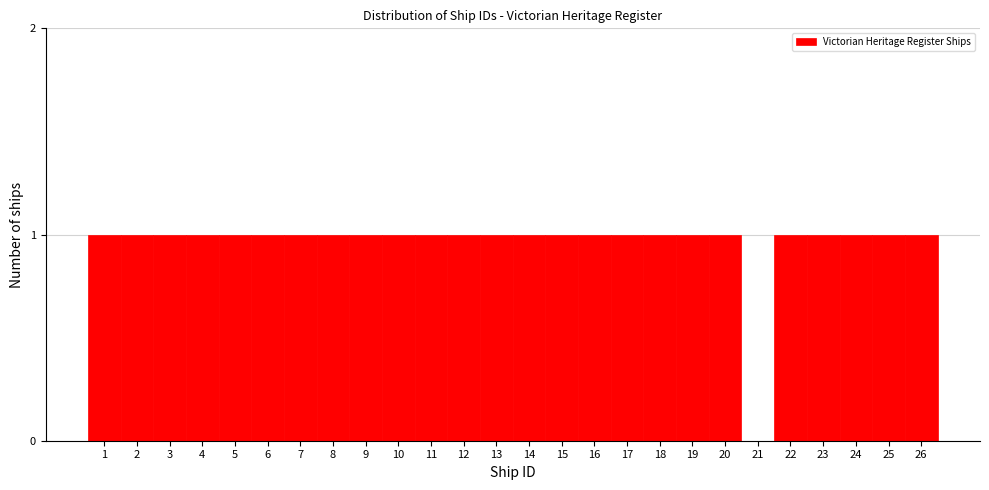

Reading left to right, list all the values displayed in this chart.

1=1	2=1	3=1	4=1	5=1	6=1	7=1	8=1	9=1	10=1	11=1	12=1	13=1	14=1	15=1	16=1	17=1	18=1	19=1	20=1	21=0	22=1	23=1	24=1	25=1	26=1